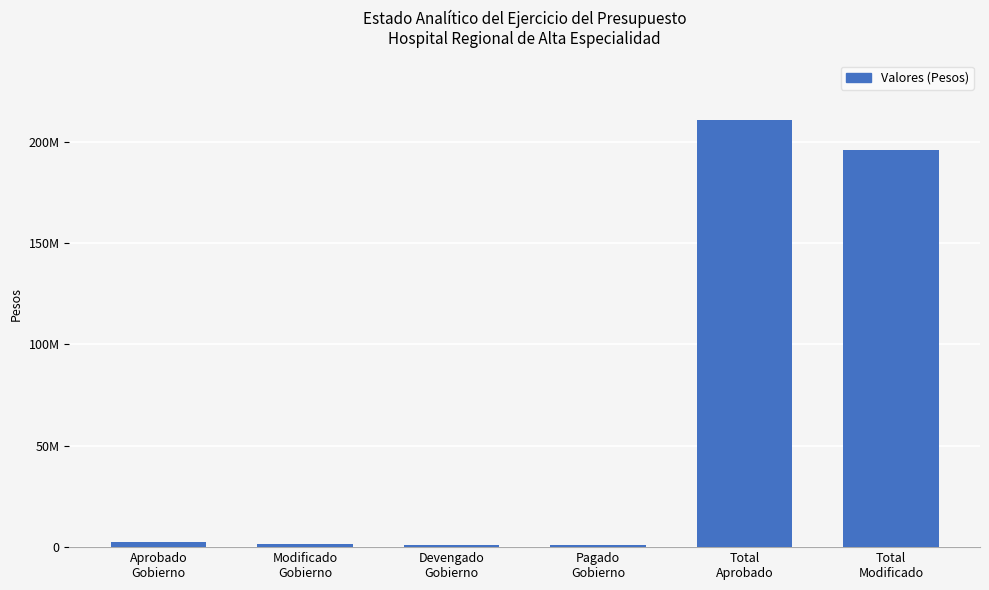

Is it true that the value at Aprobado
Gobierno is 3693784.6?

False